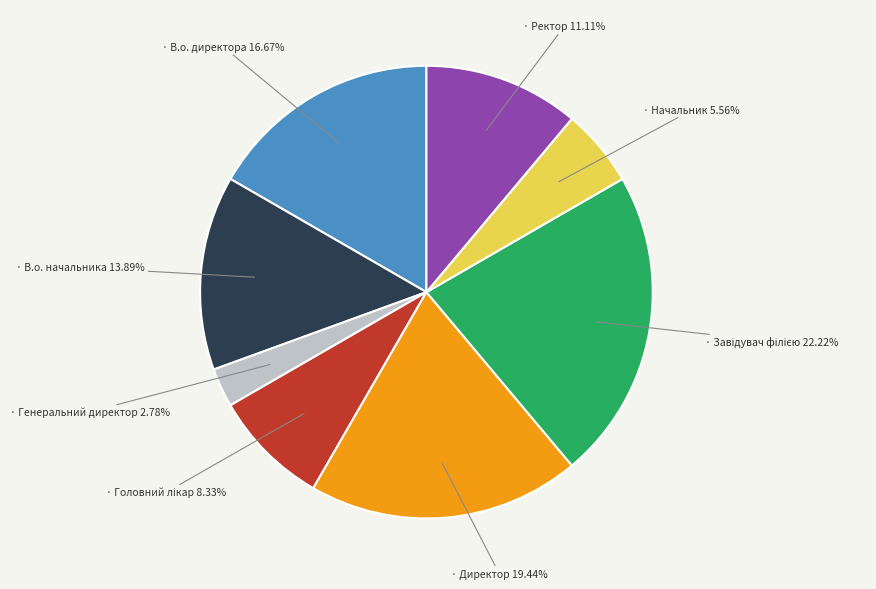

Does any single category account for the majority?

No